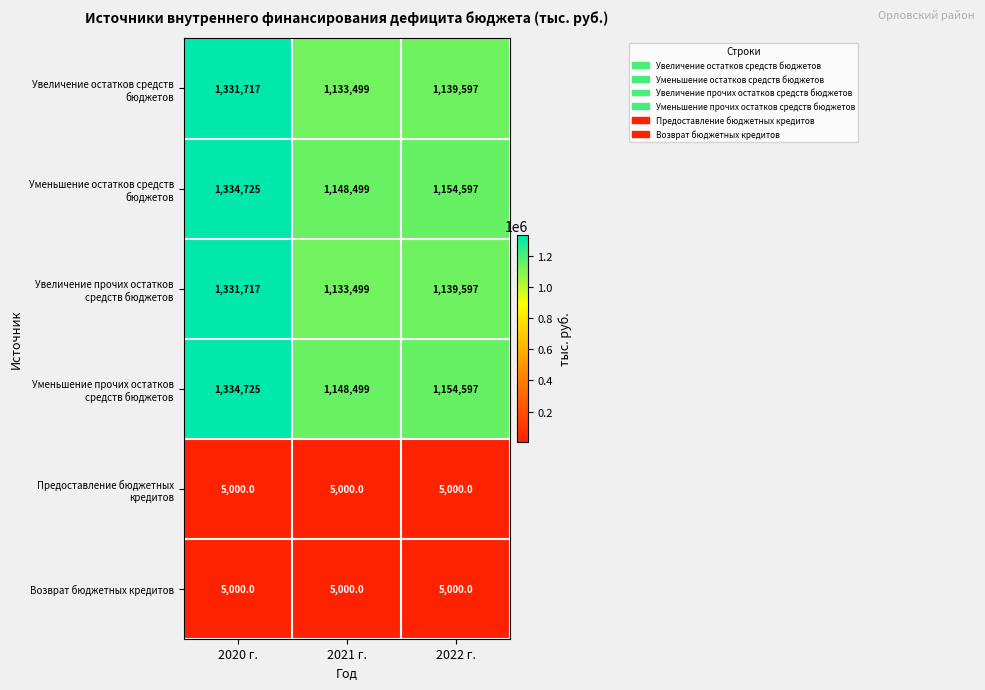

At which category is the sum across all series the highest?

2020 г.